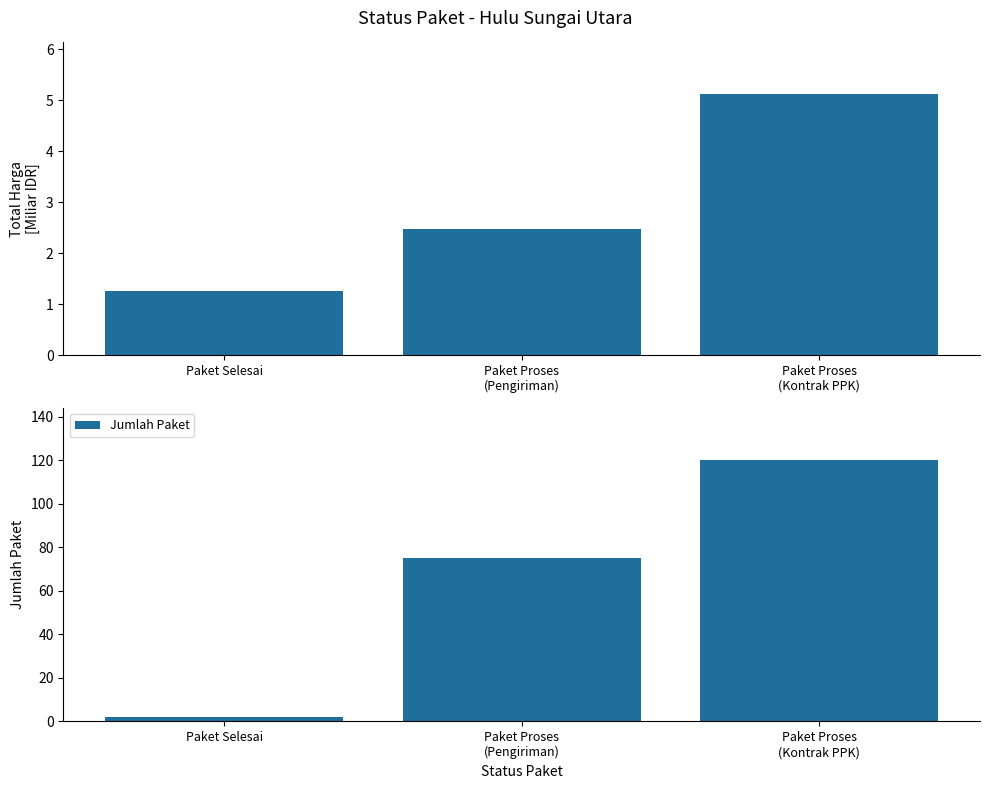

What is the label of the 1st bar from the right?

Paket Proses
(Kontrak PPK)